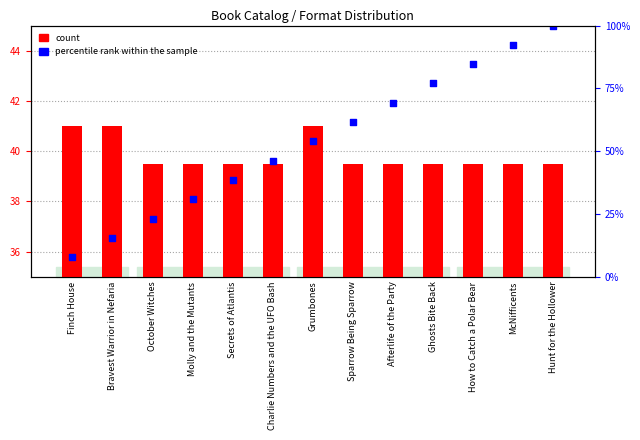

Which series has the largest total across all categories?

percentile rank within the sample